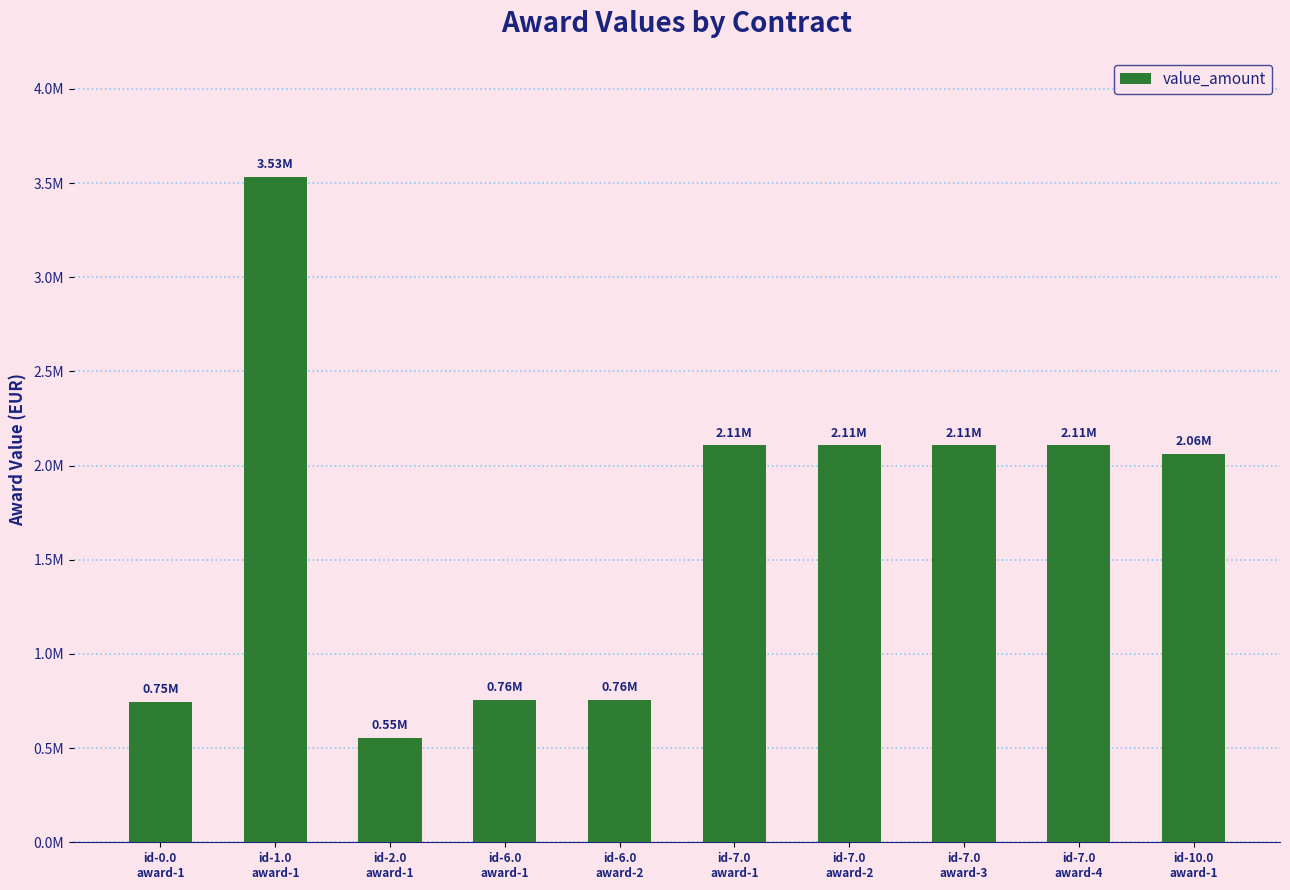

Reading left to right, transcribe all the data shown in this chart.

745292.2	3533201.0	554187.3	756191.3	756191.3	2107407.8	2107407.8	2107407.8	2107407.8	2062945.0